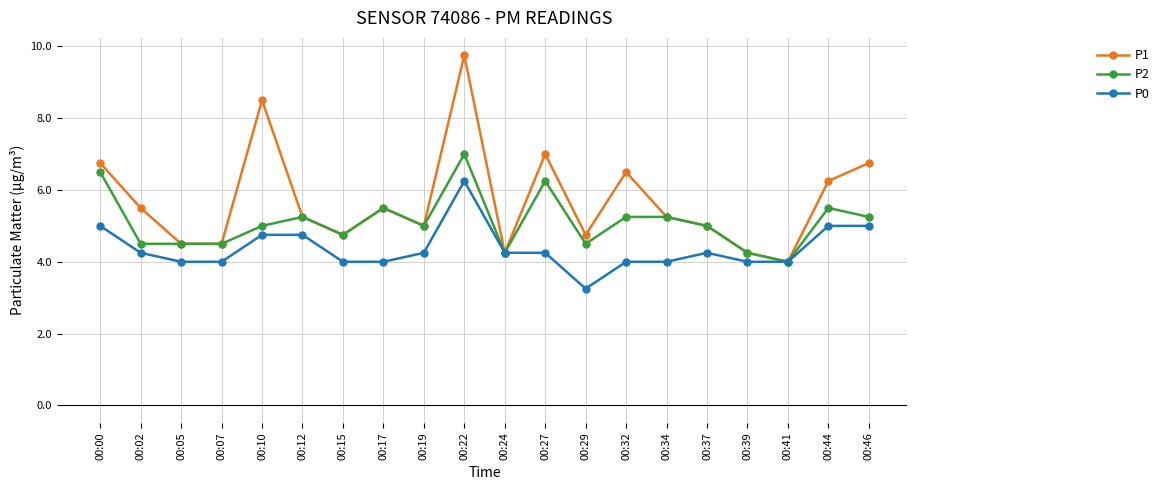

True or false: P0 has a value of 5.0 at 00:00.

True